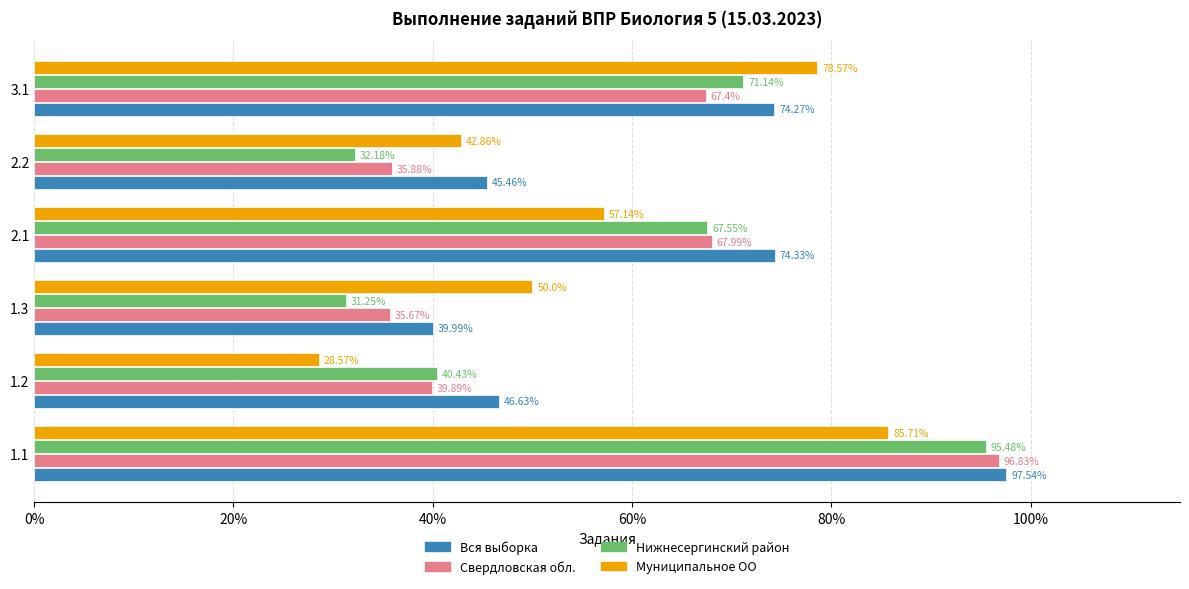

At which category is the sum across all series the highest?

1.1